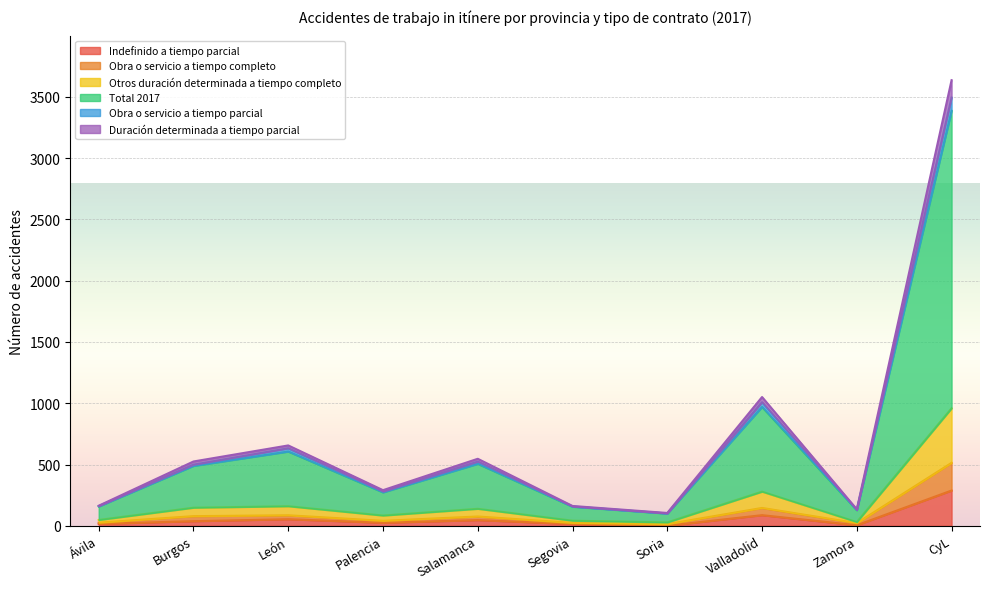

How many data points in Otros duración determinada a tiempo completo are above 139?

4